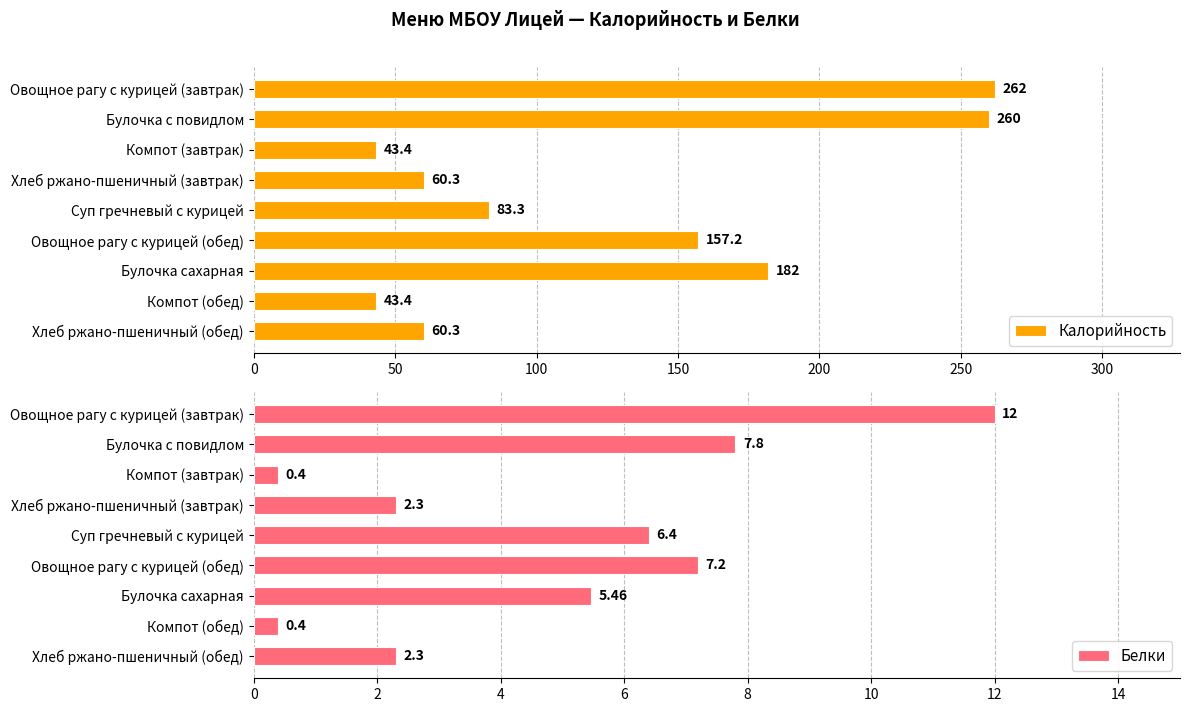

How many data points does each series have?

9